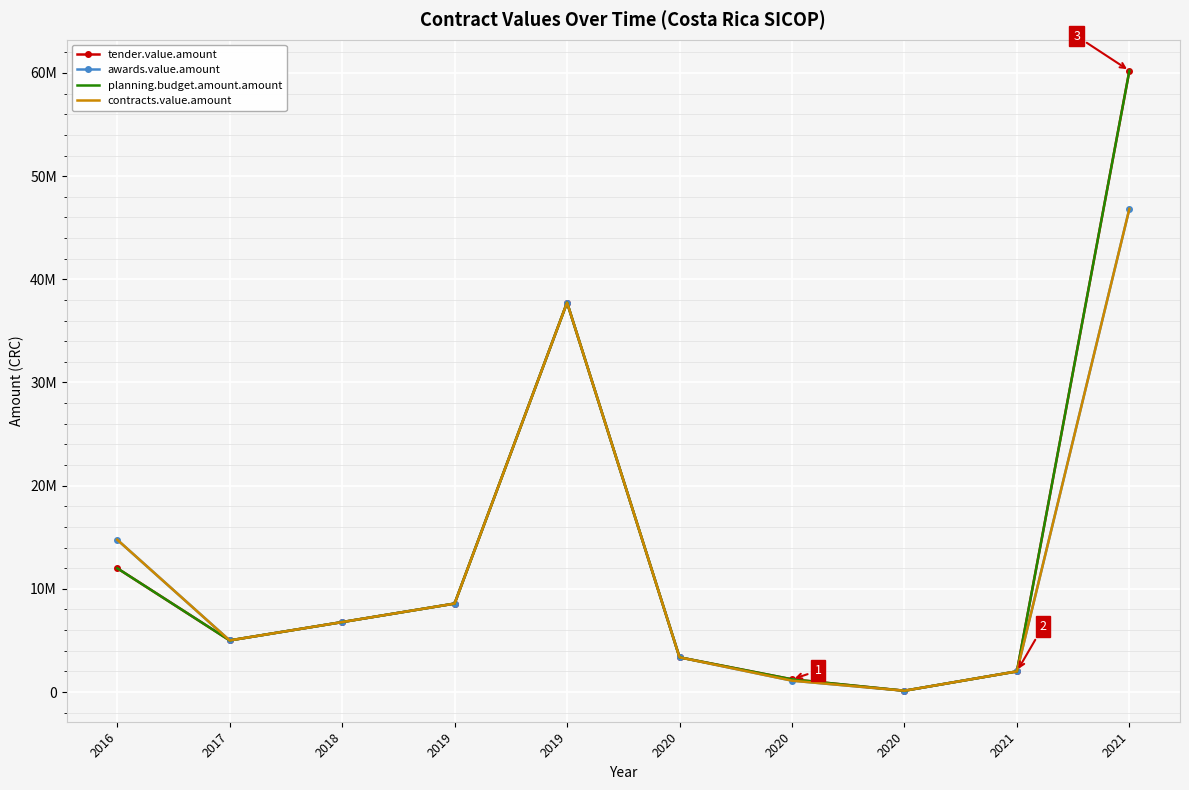

Reading left to right, what are all the values shown in this chart?

tender.value.amount: 2016=12000000.0	2017=5000000.0	2018=6777888.0	2019=8571000.0	2019=37745000.0	2020=3361160.0	2020=1230000.0	2020=124000.0	2021=2000000.0	2021=60219499.9
awards.value.amount: 2016=14763000.0	2017=5000000.0	2018=6777888.0	2019=8571000.0	2019=37745000.0	2020=3361160.0	2020=1100150.6	2020=124000.0	2021=2000000.0	2021=46837388.8
planning.budget.amount.amount: 2016=12000000.0	2017=5000000.0	2018=6777888.0	2019=8571000.0	2019=37745000.0	2020=3361160.0	2020=1230000.0	2020=124000.0	2021=2000000.0	2021=60219499.9
contracts.value.amount: 2016=14763000.0	2017=5000000.0	2018=6777888.0	2019=8571000.0	2019=37745000.0	2020=3361160.0	2020=1100150.6	2020=124000.0	2021=2000000.0	2021=46837388.8